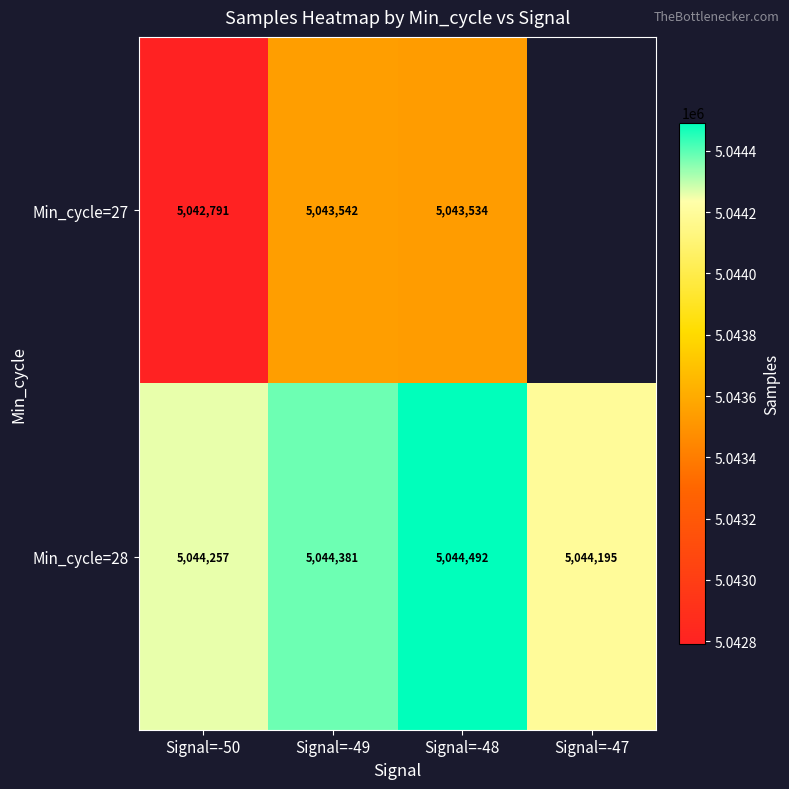

What is the difference between the second highest and second lowest values in the Min_cycle=28 series?

124